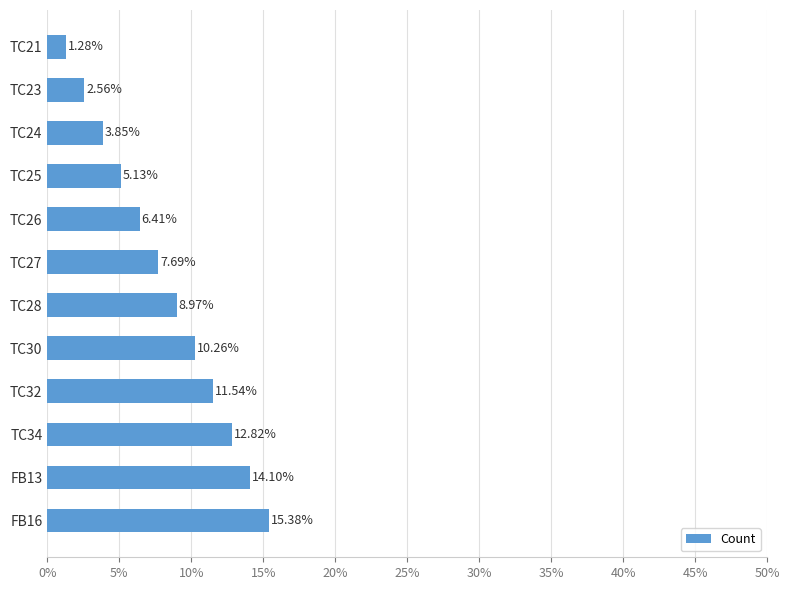

Are the bars grouped side by side (vs. stacked)?

No